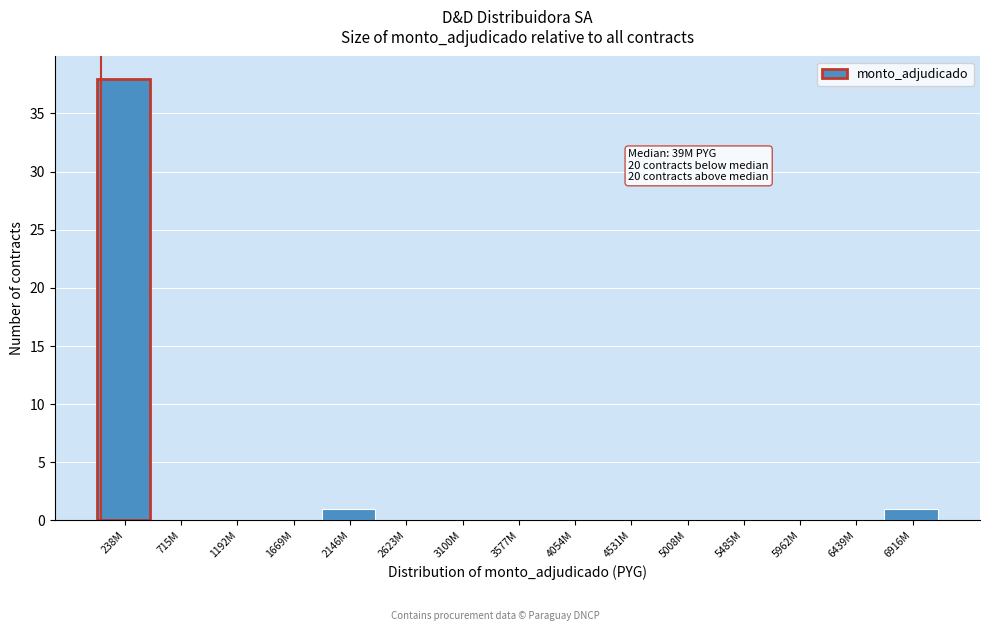

Reading right to left, transcribe all the data shown in this chart.

6916M=1	6439M=0	5962M=0	5485M=0	5008M=0	4531M=0	4054M=0	3577M=0	3100M=0	2623M=0	2146M=1	1669M=0	1192M=0	715M=0	238M=38